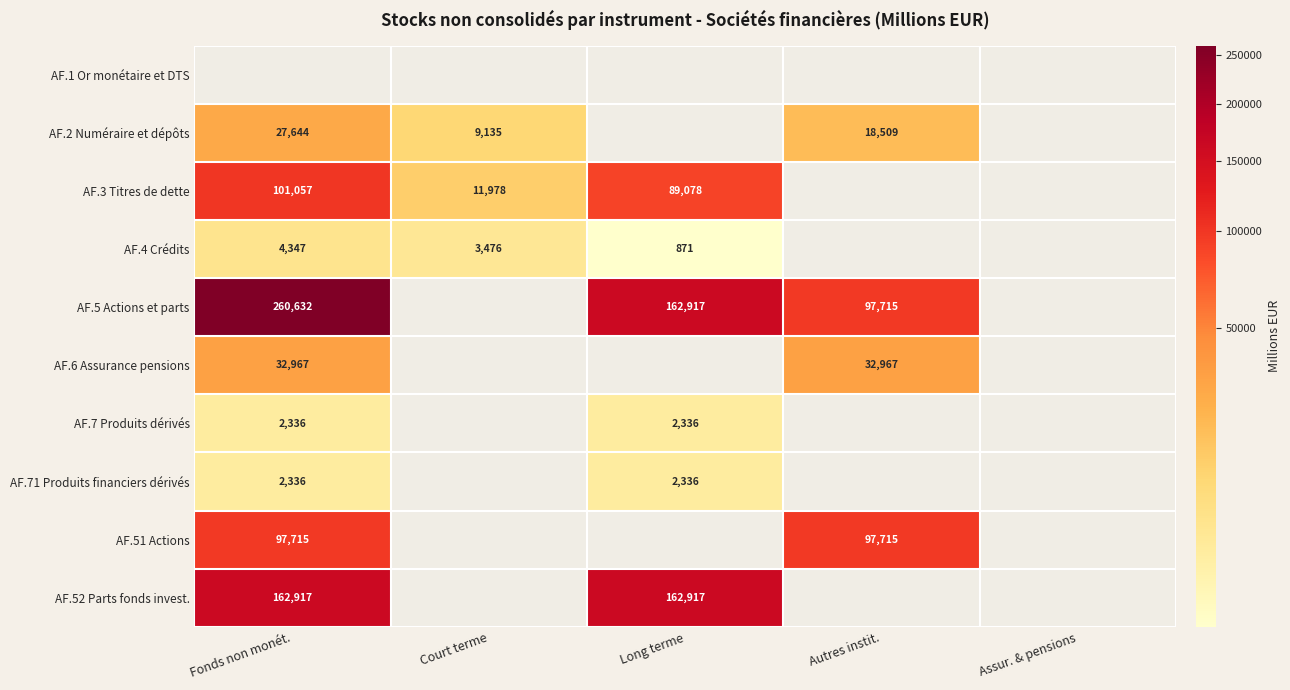

What is the sum of the AF.4 Crédits values at Fonds non monét. and Court terme?

7823